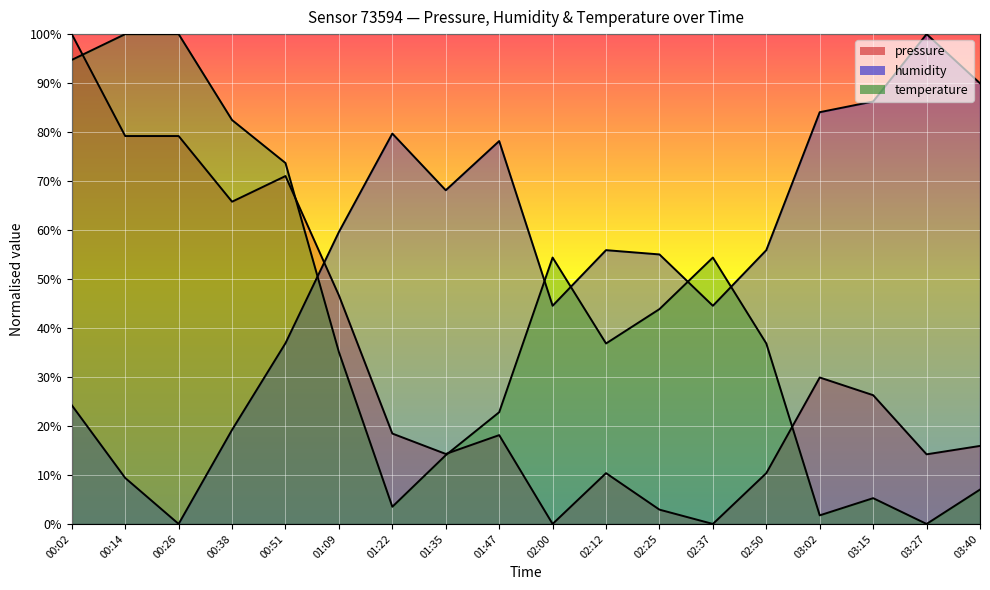

Reading left to right, what are all the values shown in this chart?

pressure: 00:02=100.0	00:14=79.2	00:26=79.2	00:38=65.8	00:51=71.0	01:09=46.7	01:22=18.5	01:35=14.3	01:47=18.1	02:00=0.0	02:12=10.4	02:25=2.9	02:37=0.0	02:50=10.4	03:02=29.9	03:15=26.3	03:27=14.2	03:40=15.9
humidity: 00:02=24.2	00:14=9.4	00:26=0.0	00:38=19.2	00:51=36.9	01:09=59.6	01:22=79.7	01:35=68.1	01:47=78.2	02:00=44.5	02:12=55.9	02:25=55.0	02:37=44.5	02:50=55.9	03:02=84.1	03:15=86.2	03:27=100.0	03:40=90.0
temperature: 00:02=94.7	00:14=100.0	00:26=100.0	00:38=82.5	00:51=73.7	01:09=35.1	01:22=3.5	01:35=14.0	01:47=22.8	02:00=54.4	02:12=36.8	02:25=43.9	02:37=54.4	02:50=36.8	03:02=1.8	03:15=5.3	03:27=0.0	03:40=7.0